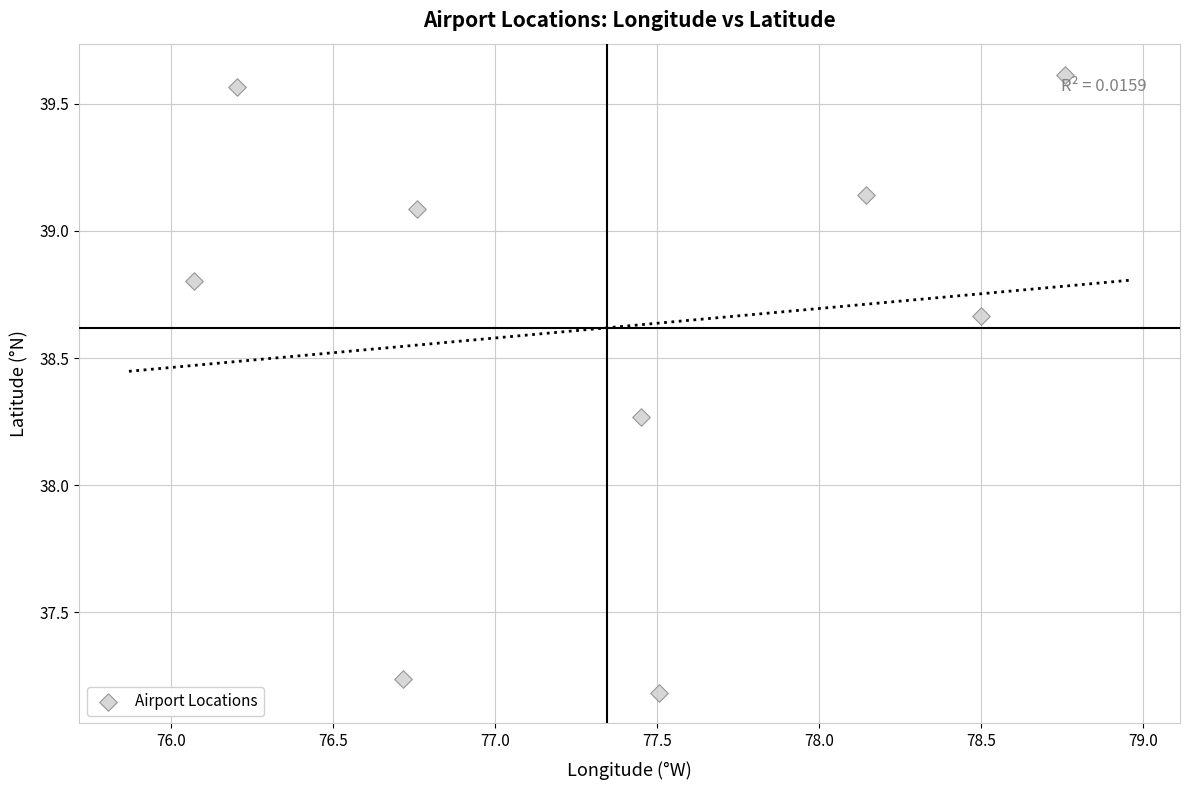

What is the range of X values (max minus min)?

2.7